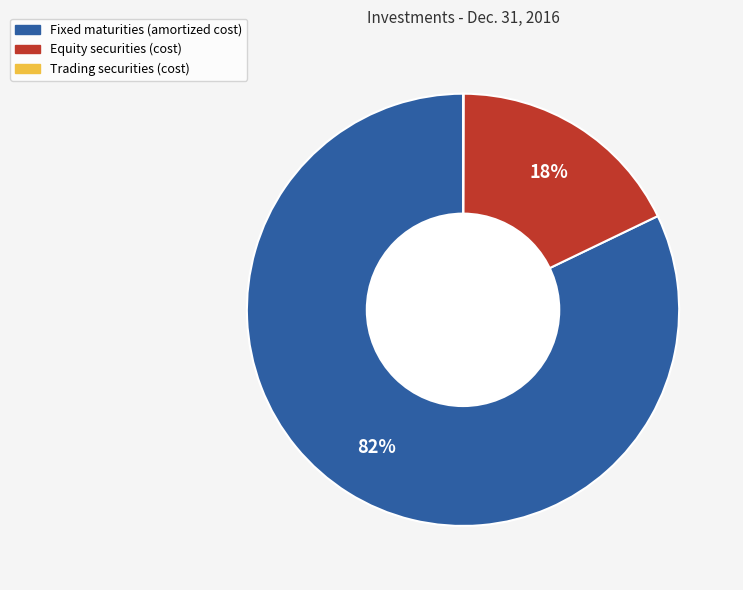

To the nearest percent, what is the average slice percentage?

33%